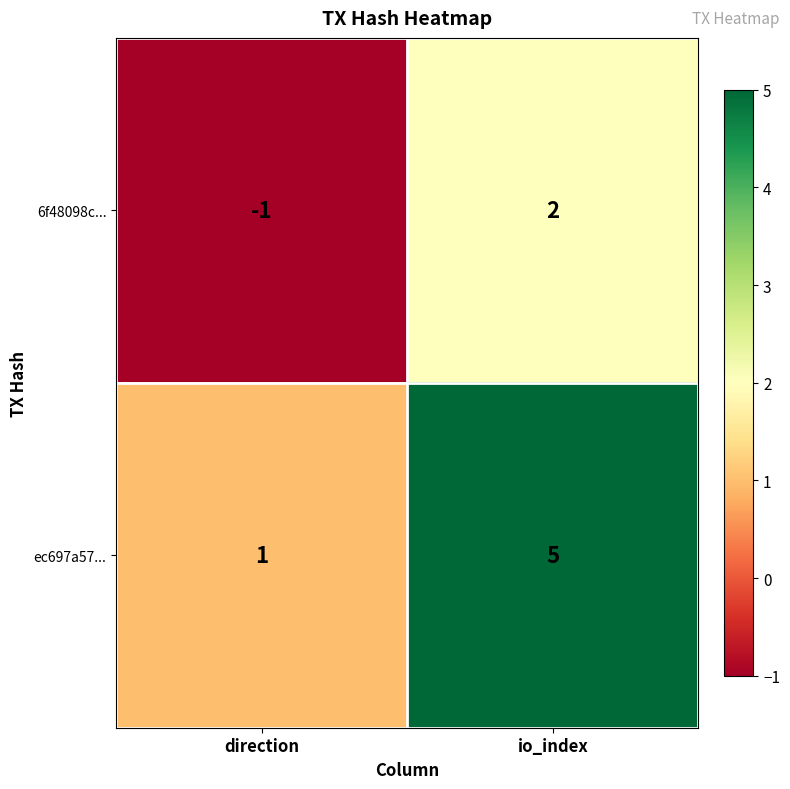

Reading left to right, extract all data points from this chart.

6f48098c...: direction=-1	io_index=2
ec697a57...: direction=1	io_index=5